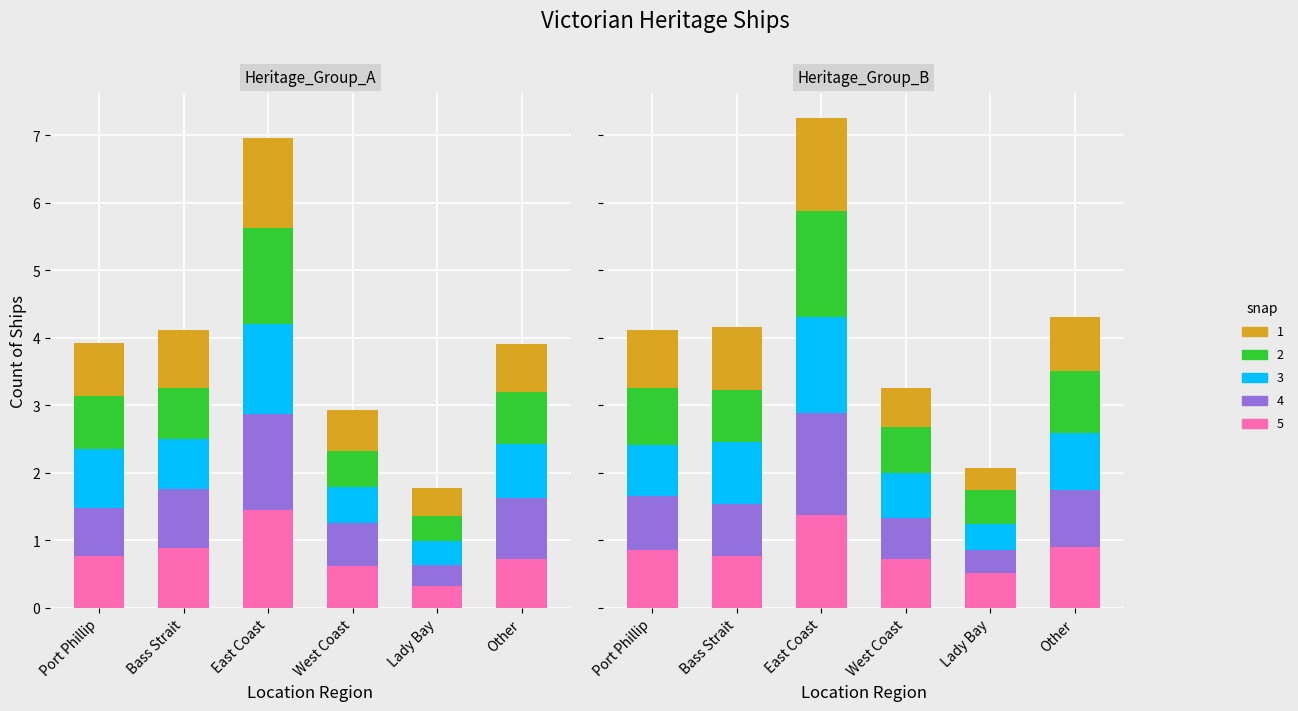

What is the value of the 2nd bar from the left?

0.8